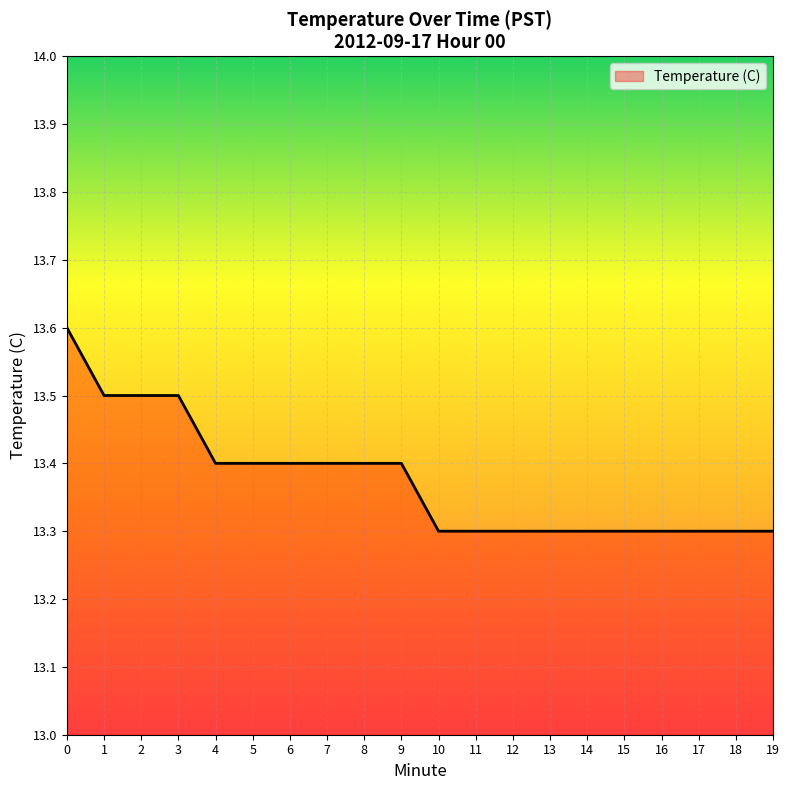

The chart shows a value of 5.6 at 8. True or false?

False